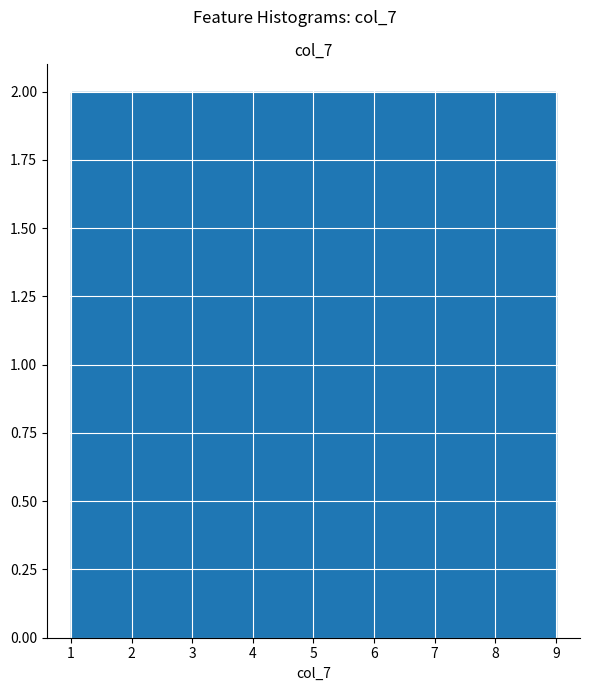

Reading left to right, list every bar in this chart as the range it spans on the x-axis followed by its height. Neither the bar edges nor the heights are printed on the chart, so give them approximately, as read against the axes.

1.0 to 1.9: 2
1.9 to 2.8: 2
2.8 to 3.7: 2
3.7 to 4.6: 2
4.6 to 5.4: 2
5.4 to 6.3: 2
6.3 to 7.2: 2
7.2 to 8.1: 2
8.1 to 9.0: 2